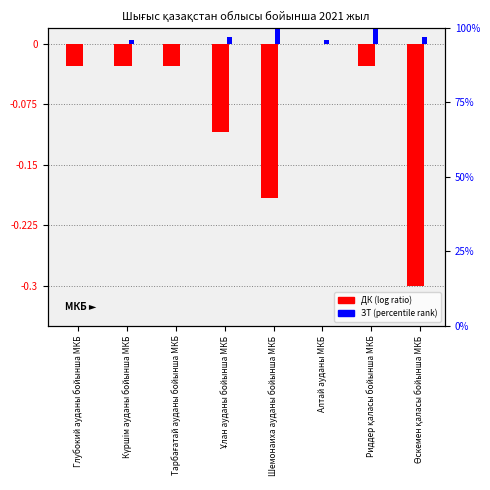

True or false: ЗТ has a value of 0.0 at Ұлан ауданы бойынша МКБ.

True